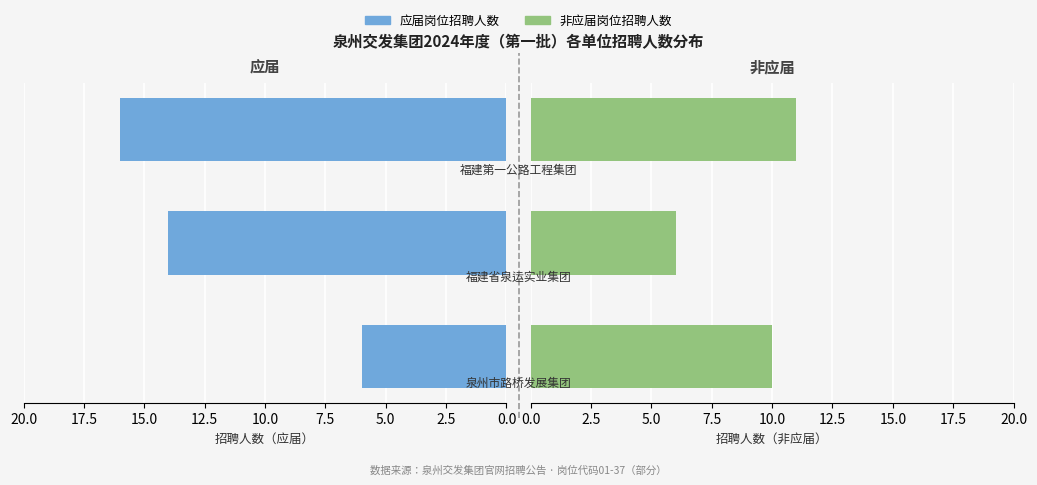

What is the lowest value of the 非应届岗位招聘人数 series?

6